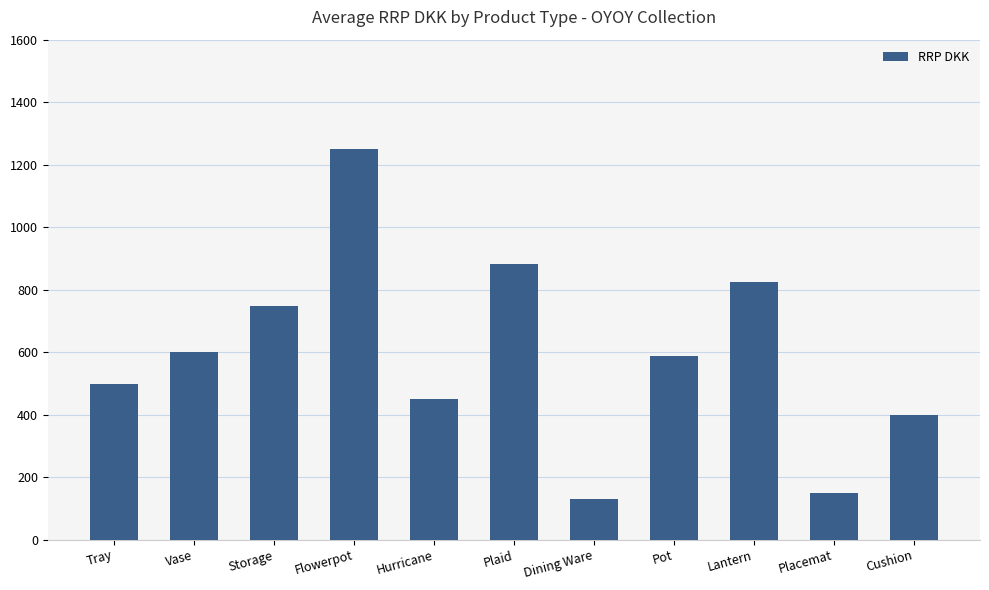

What is the average value?

592.8